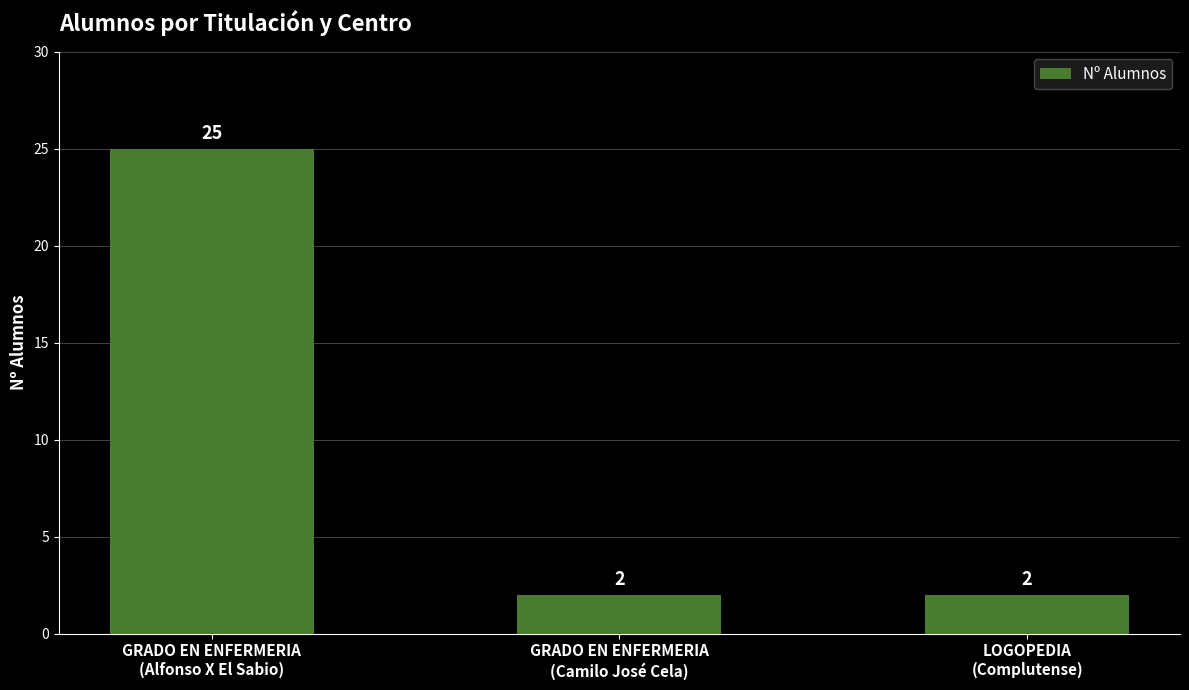

What is the smallest value displayed?

2